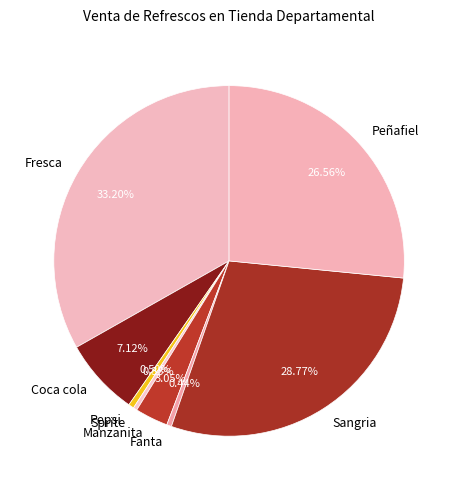

Which slice is the largest?

Fresca